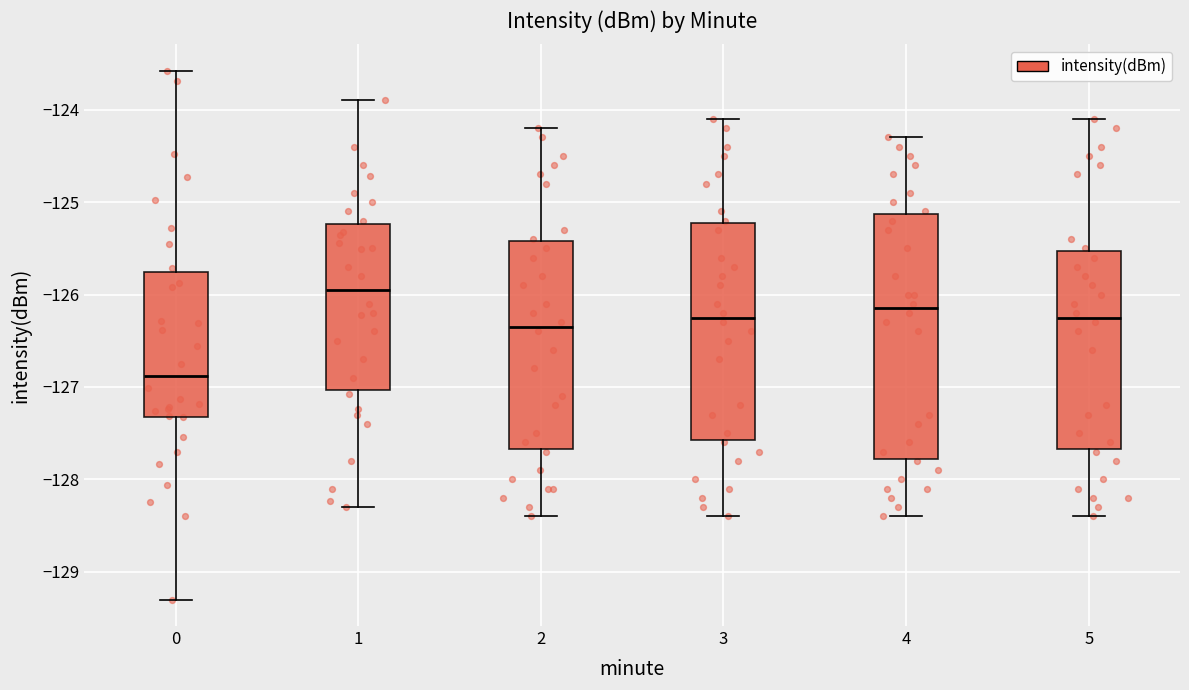

Reading left to right, read every box against the y-axis: the position of its median line, the range the box covers, and the ends of its whiskers. The values are not printed on the chart, so give them approximately, as read against the axis.

0: median -126.9, box -127.3 to -125.8, whiskers -129.3 to -123.6
1: median -125.9, box -127.0 to -125.2, whiskers -128.3 to -123.9
2: median -126.3, box -127.7 to -125.4, whiskers -128.4 to -124.2
3: median -126.2, box -127.6 to -125.2, whiskers -128.4 to -124.1
4: median -126.1, box -127.8 to -125.1, whiskers -128.4 to -124.3
5: median -126.2, box -127.7 to -125.5, whiskers -128.4 to -124.1